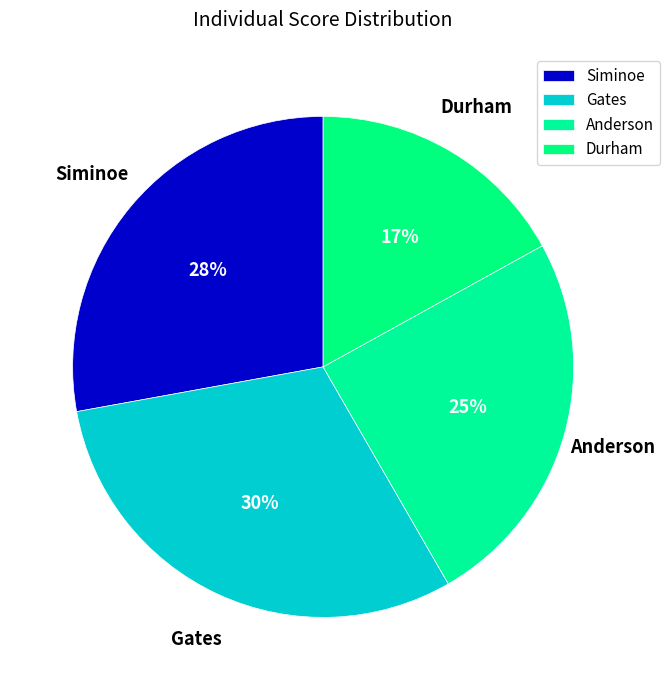

Is it true that Siminoe is 28% of the pie?

True